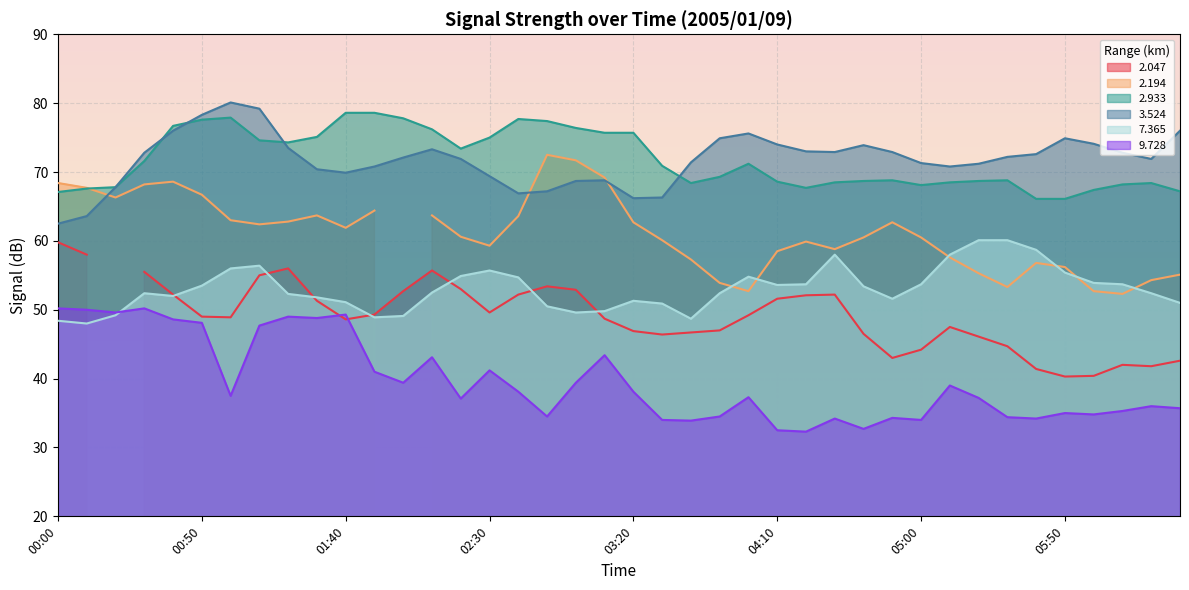

At which label does   2.933 first exceed 70?

00:30